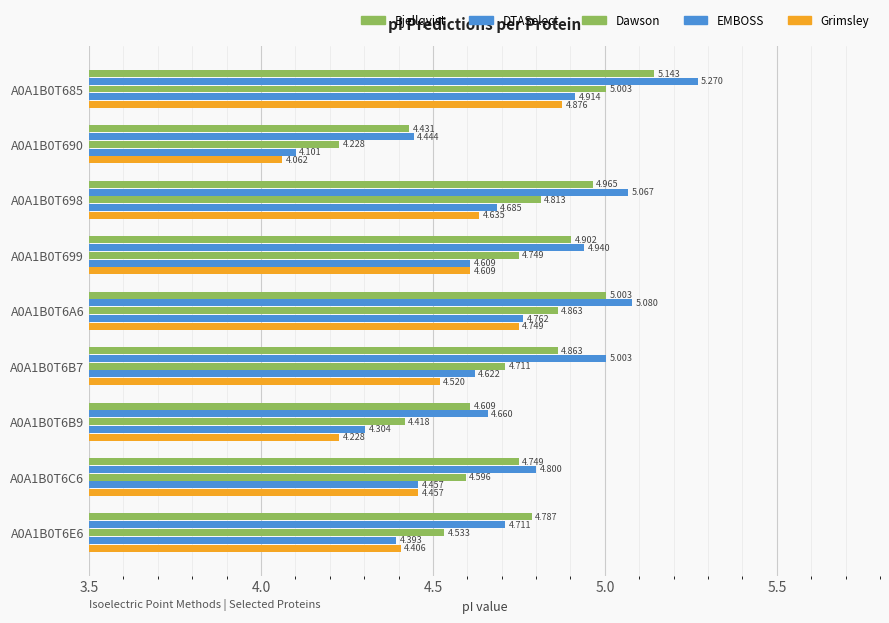

What is the difference between the maximum and second lowest values in the Dawson series?

0.6